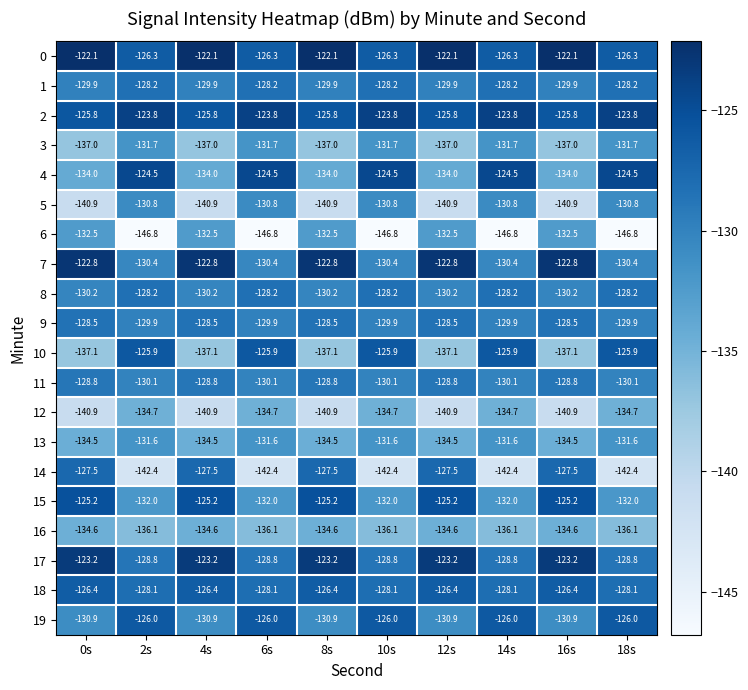

Which series has the largest total across all categories?

0